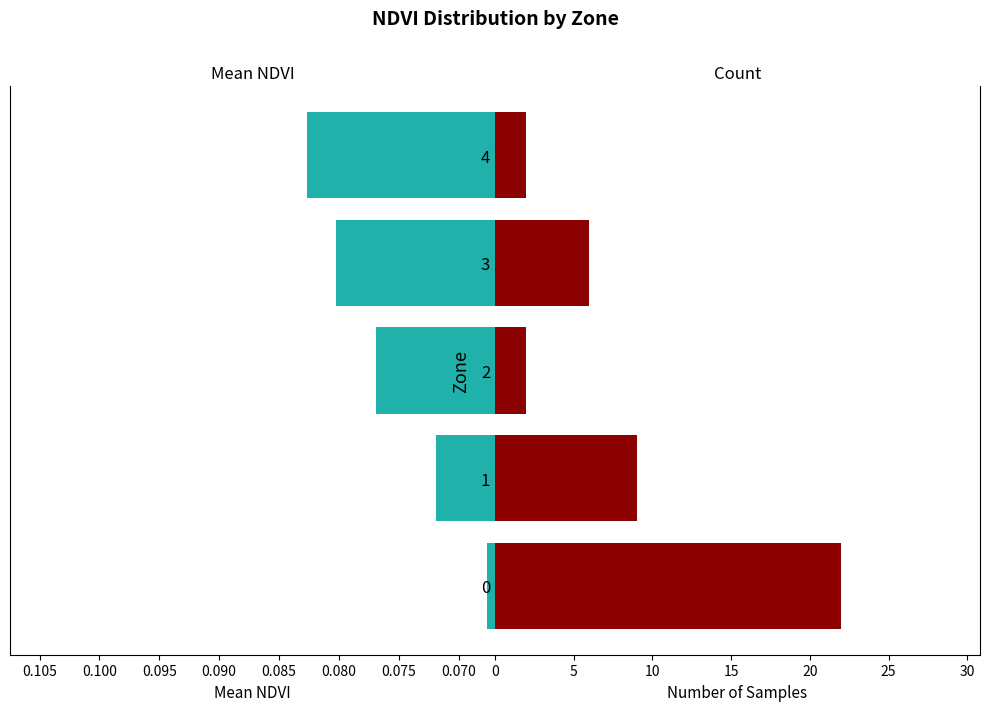

What is the spread (max minus min) of values at 0?

21.9